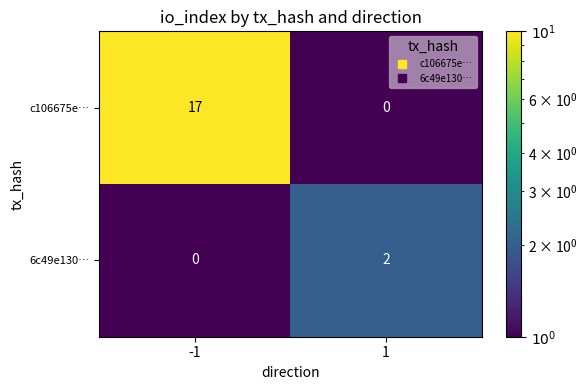

What is the sum of the c106675e… values at -1 and 1?

17